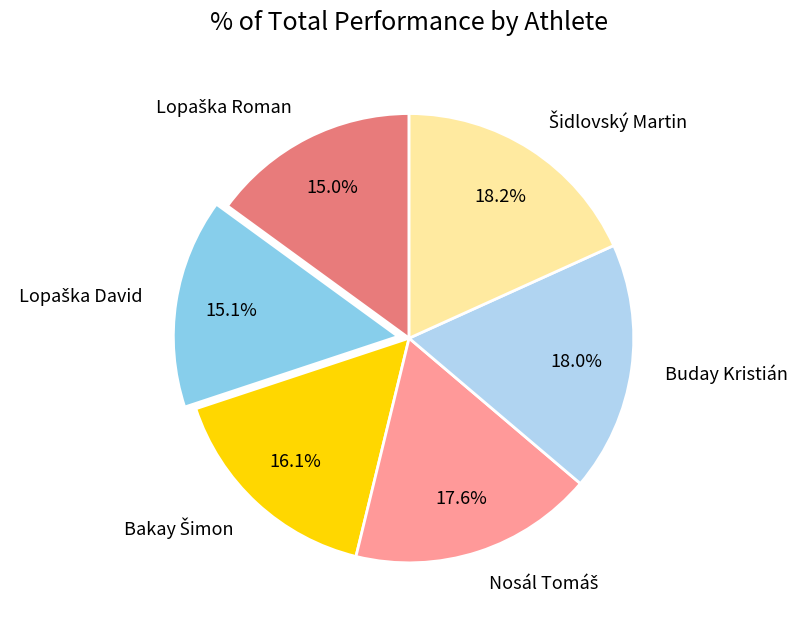

Is there any slice that represents more than half of the pie?

No